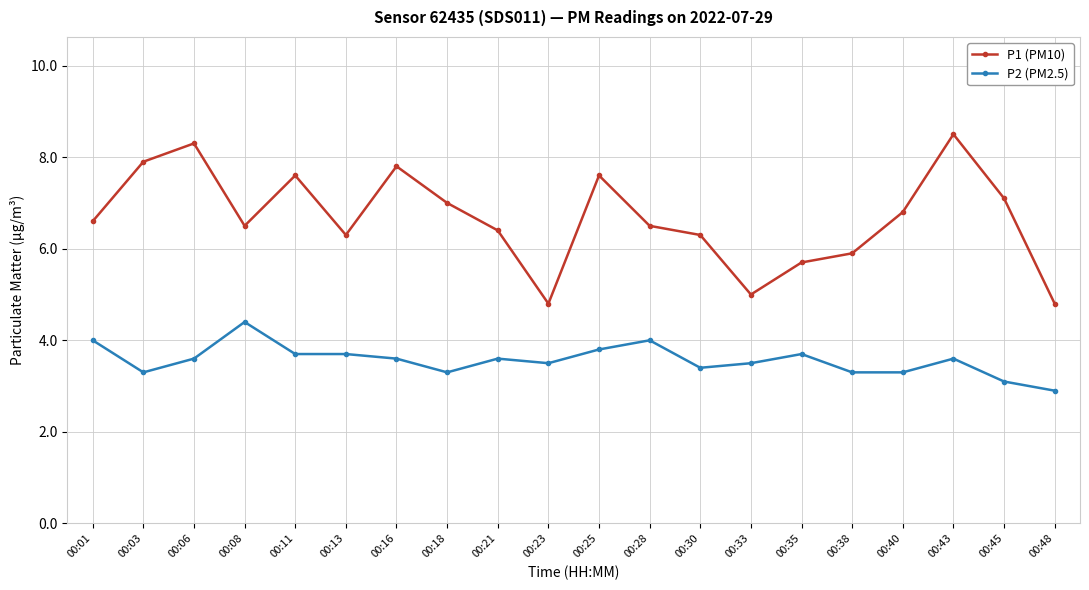

Is it true that P1 (PM10) equals 1.4 at 00:33?

False